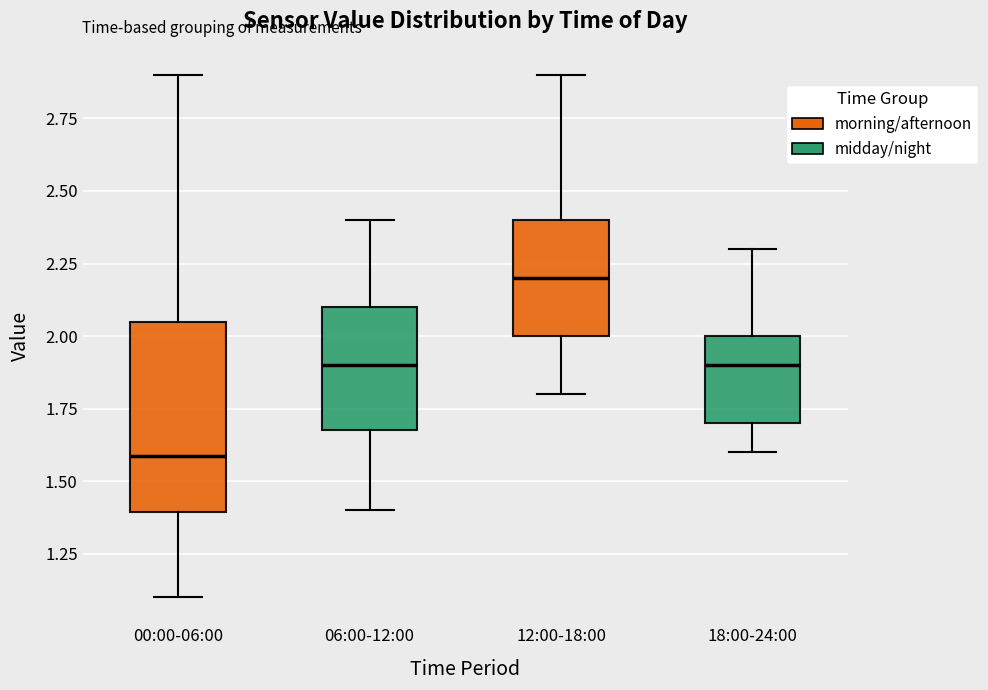

Which box is the tallest, from its lower edge to its upper edge?

00:00-06:00